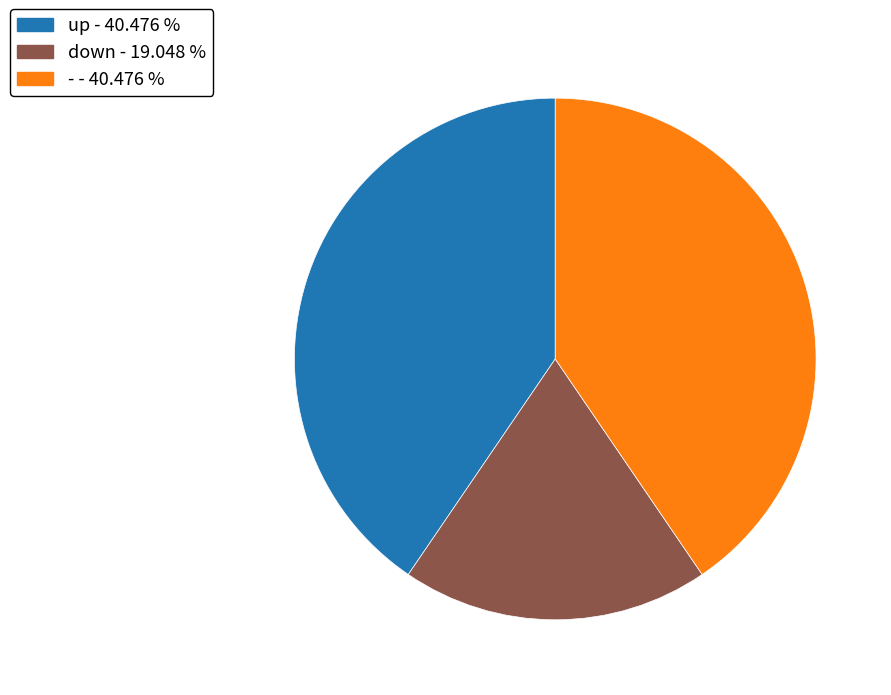

The down slice represents 7% of the pie. True or false?

False